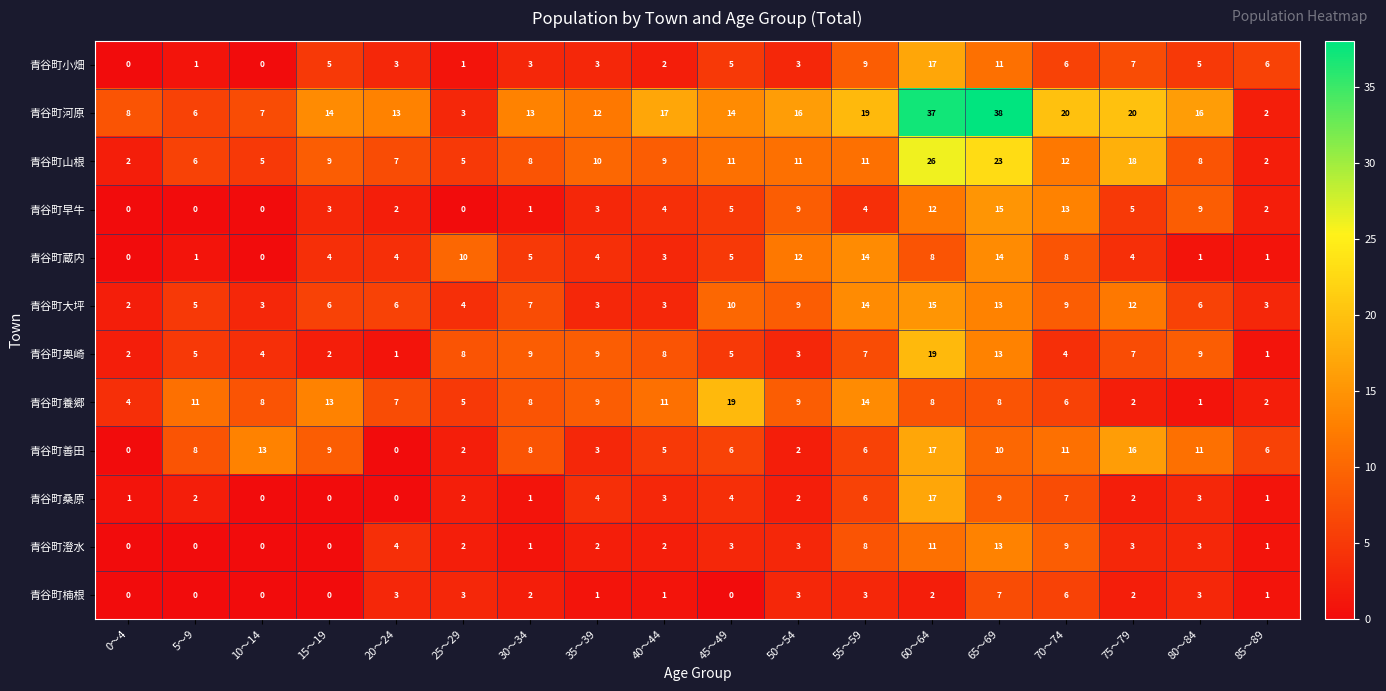

What is the total value across all series at 60～64?

189